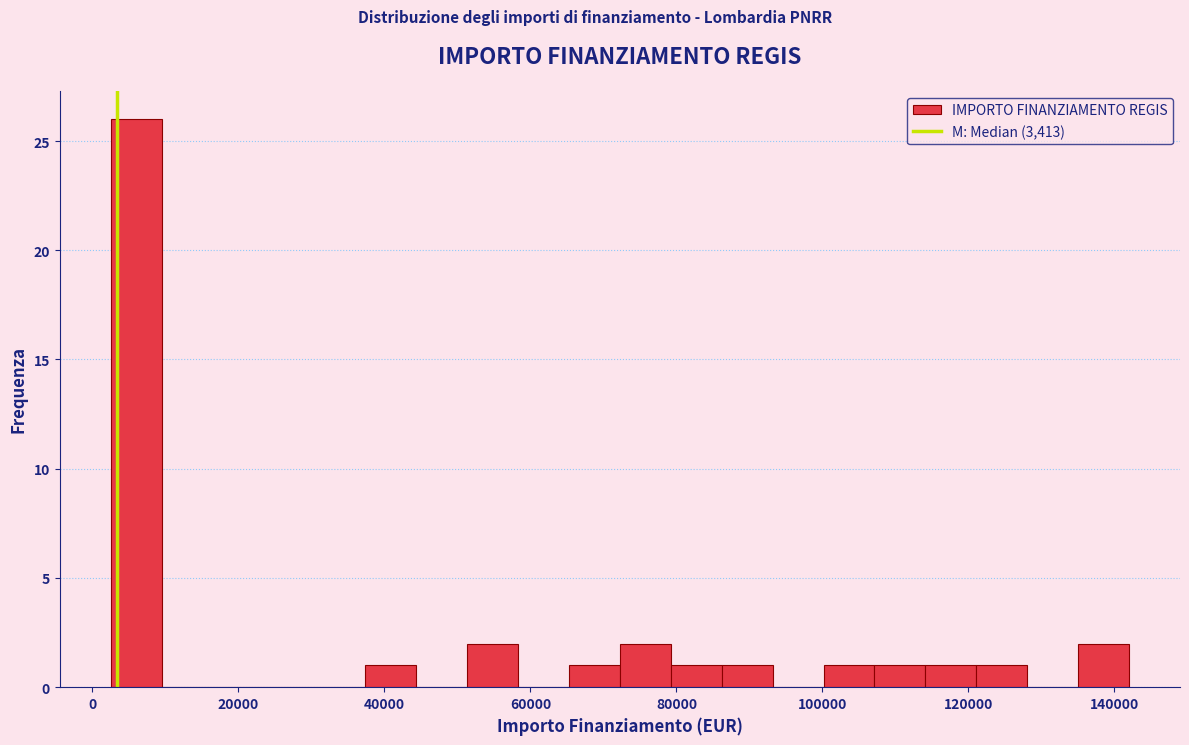

Read against the x-axis, roughly where is the centre of the tallest bar?

6000